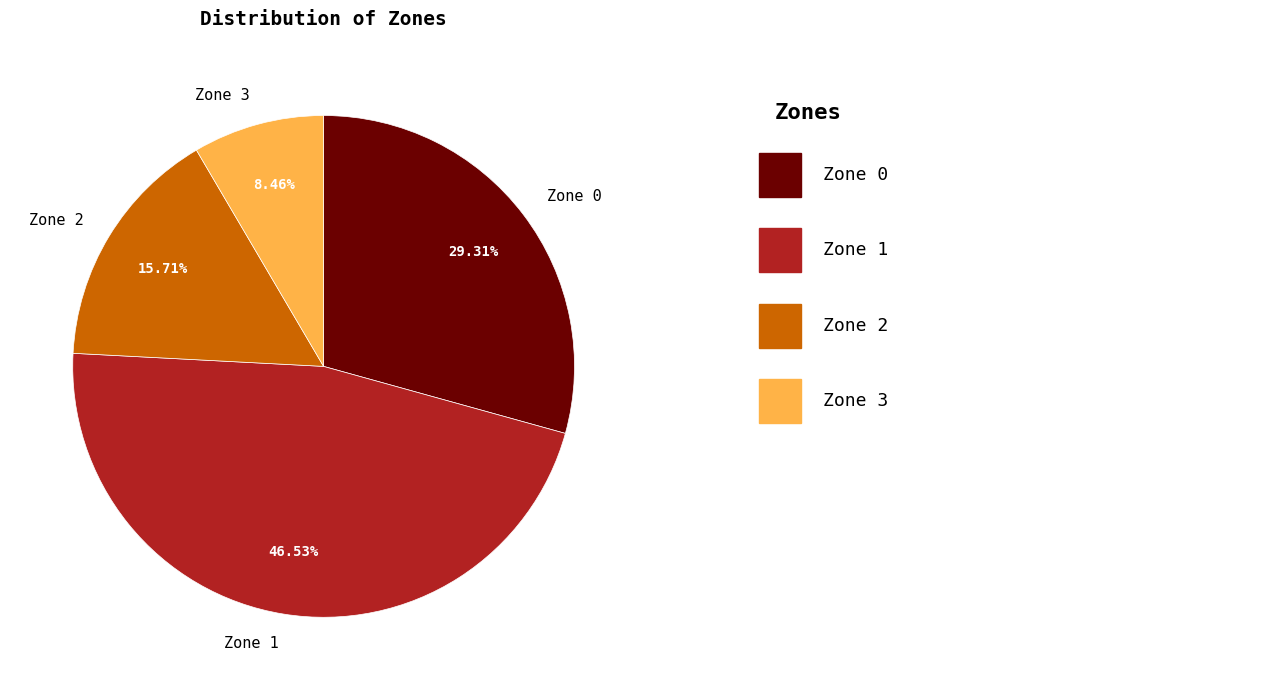

True or false: Zone 2 accounts for 16% of the total.

True